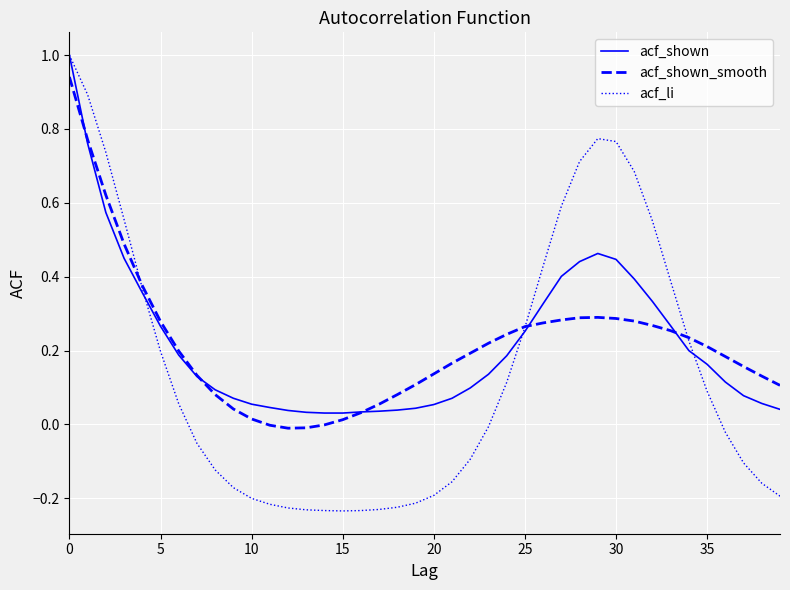

Which series ends up on top after the final intersection of acf_shown and acf_shown_smooth?

acf_shown_smooth